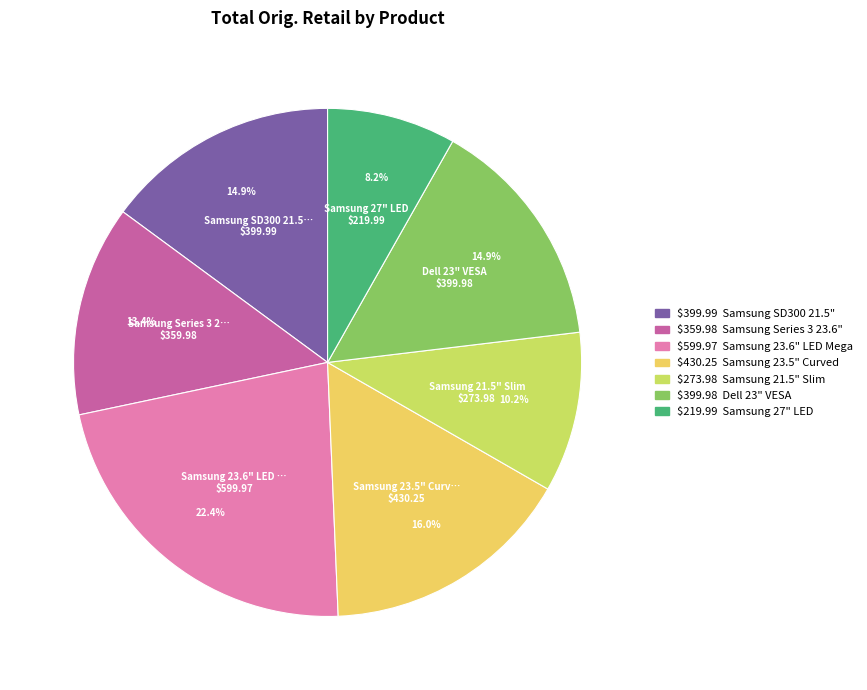

Is there any slice that represents more than half of the pie?

No